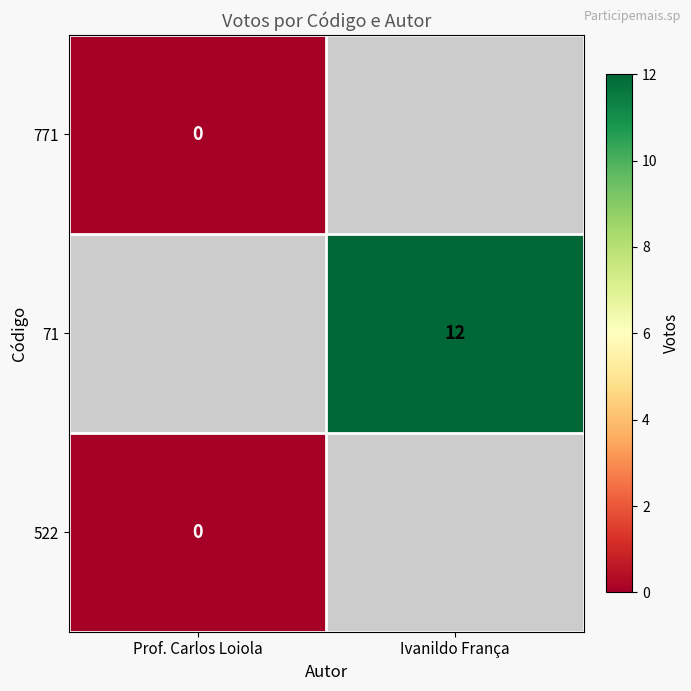

Is it true that 71 equals 12 at Ivanildo França?

True